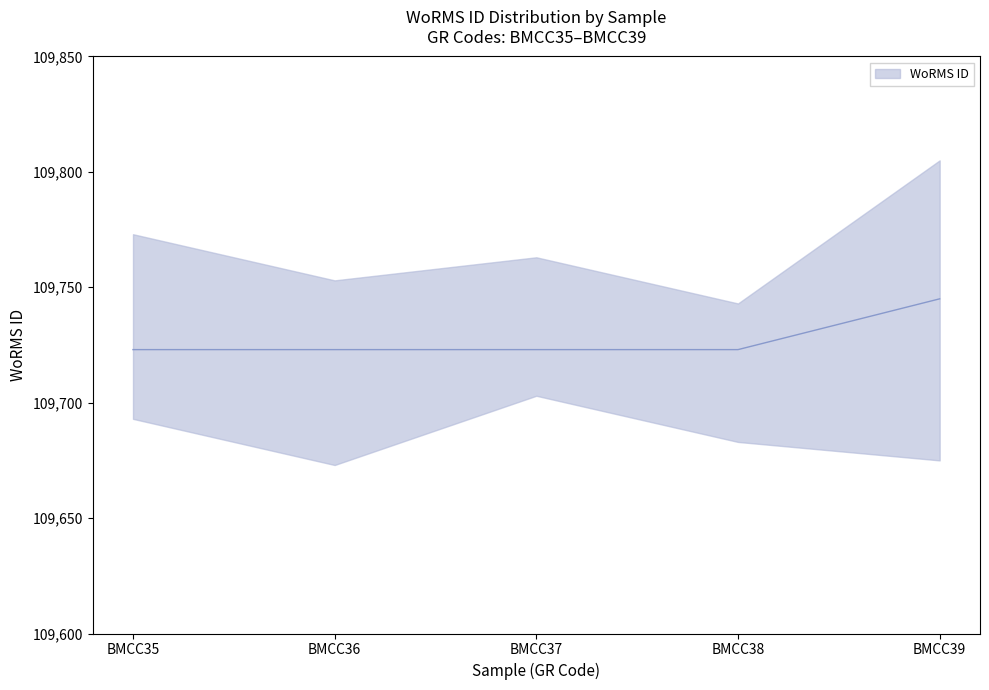

The value at BMCC39 is 109745. True or false?

True